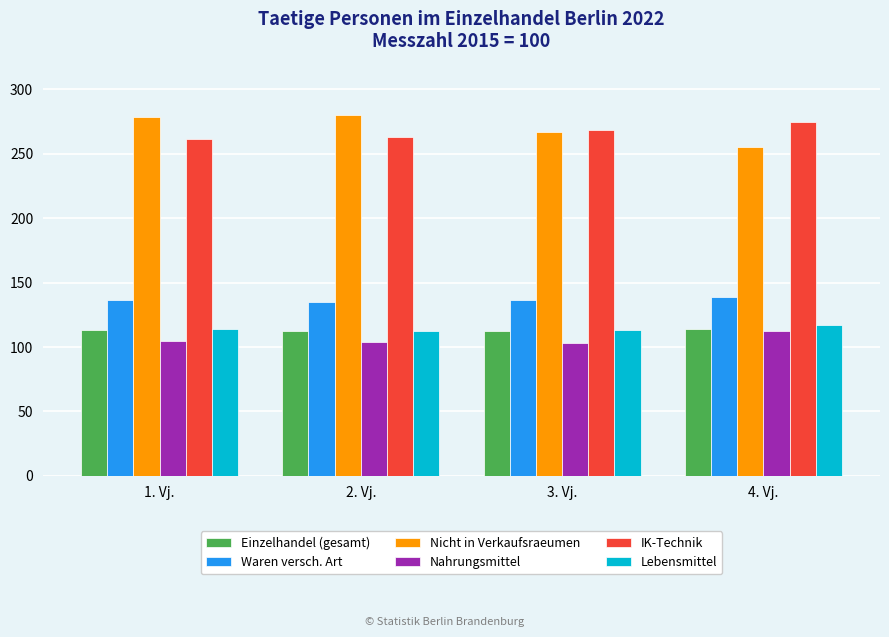

The Nicht in Verkaufsraeumen series shows 255.0 at 4. Vj.. True or false?

True